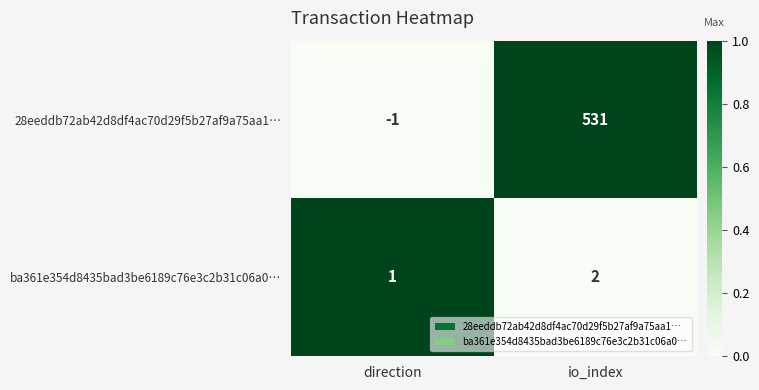

What is the greatest value displayed?

531